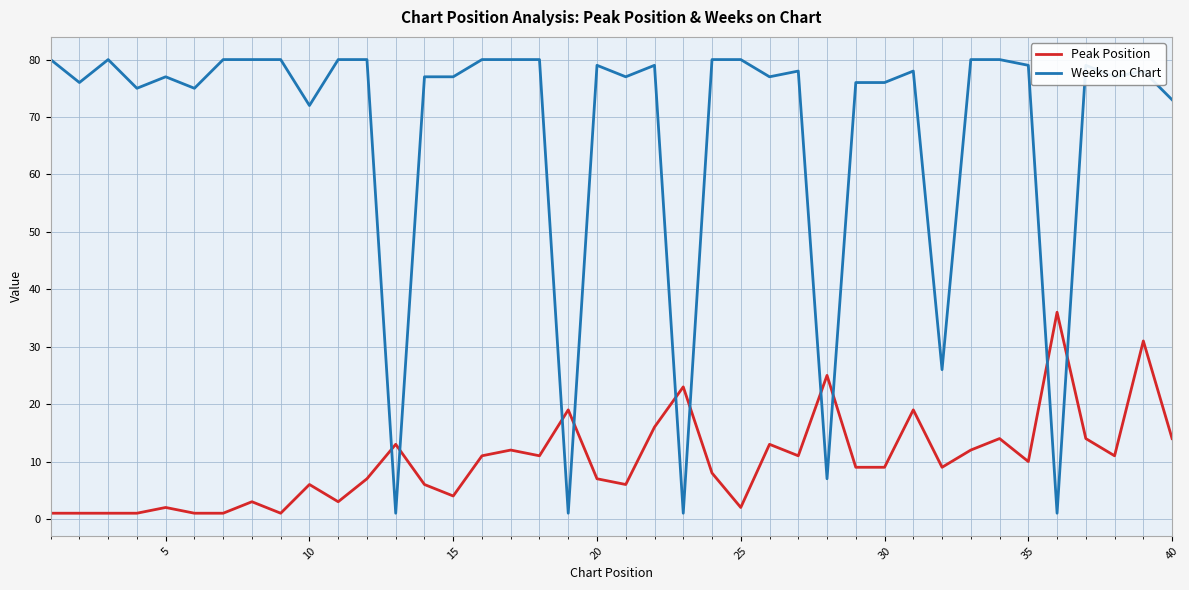

Which series has the largest range (max minus min)?

Weeks on Chart